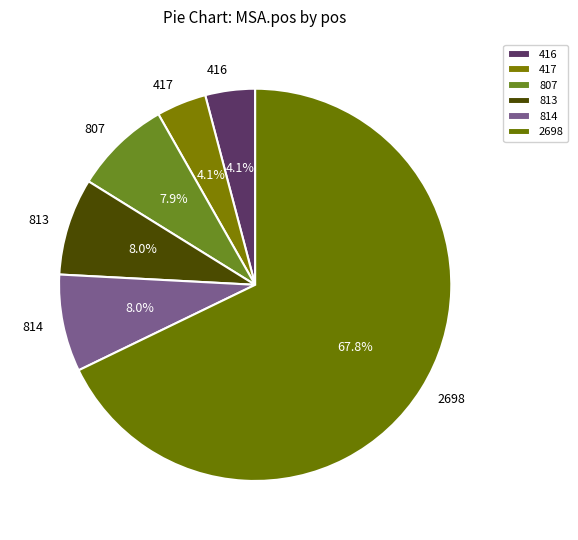

Between 814 and 417, which is larger?

814